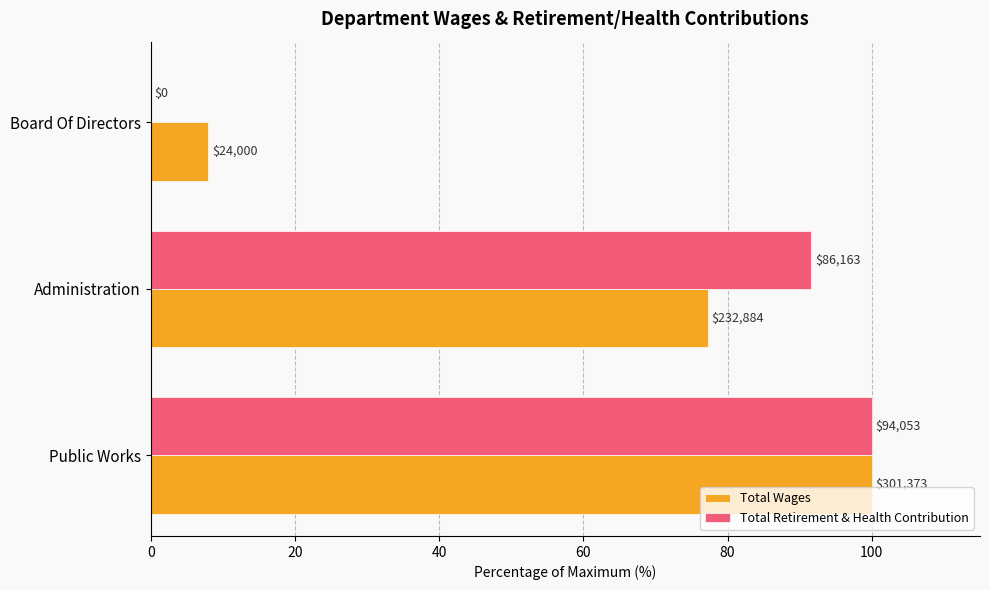

Which series has the largest range (max minus min)?

Total Retirement & Health Contribution